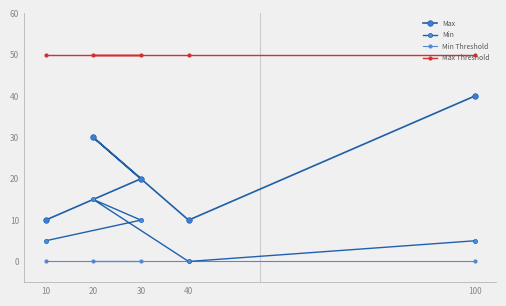

Which series has the largest range (max minus min)?

Max